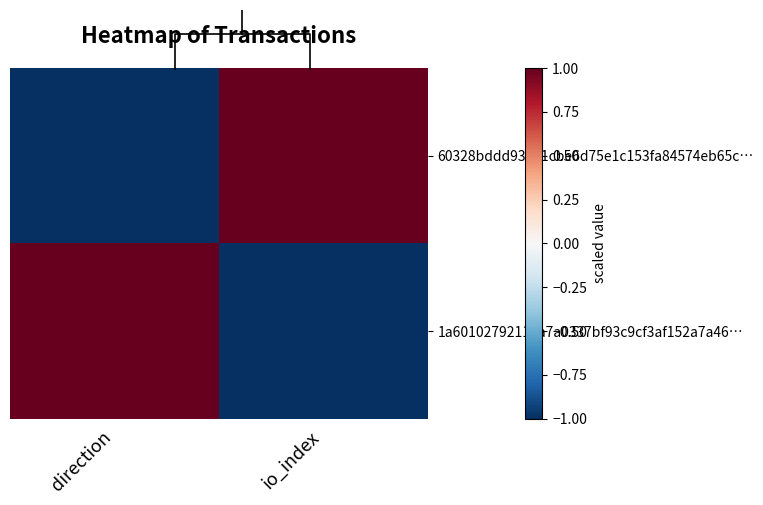

Is it true that 60328bddd93131cbe6d75e1c153fa84574eb65c… equals 1 at io_index?

True